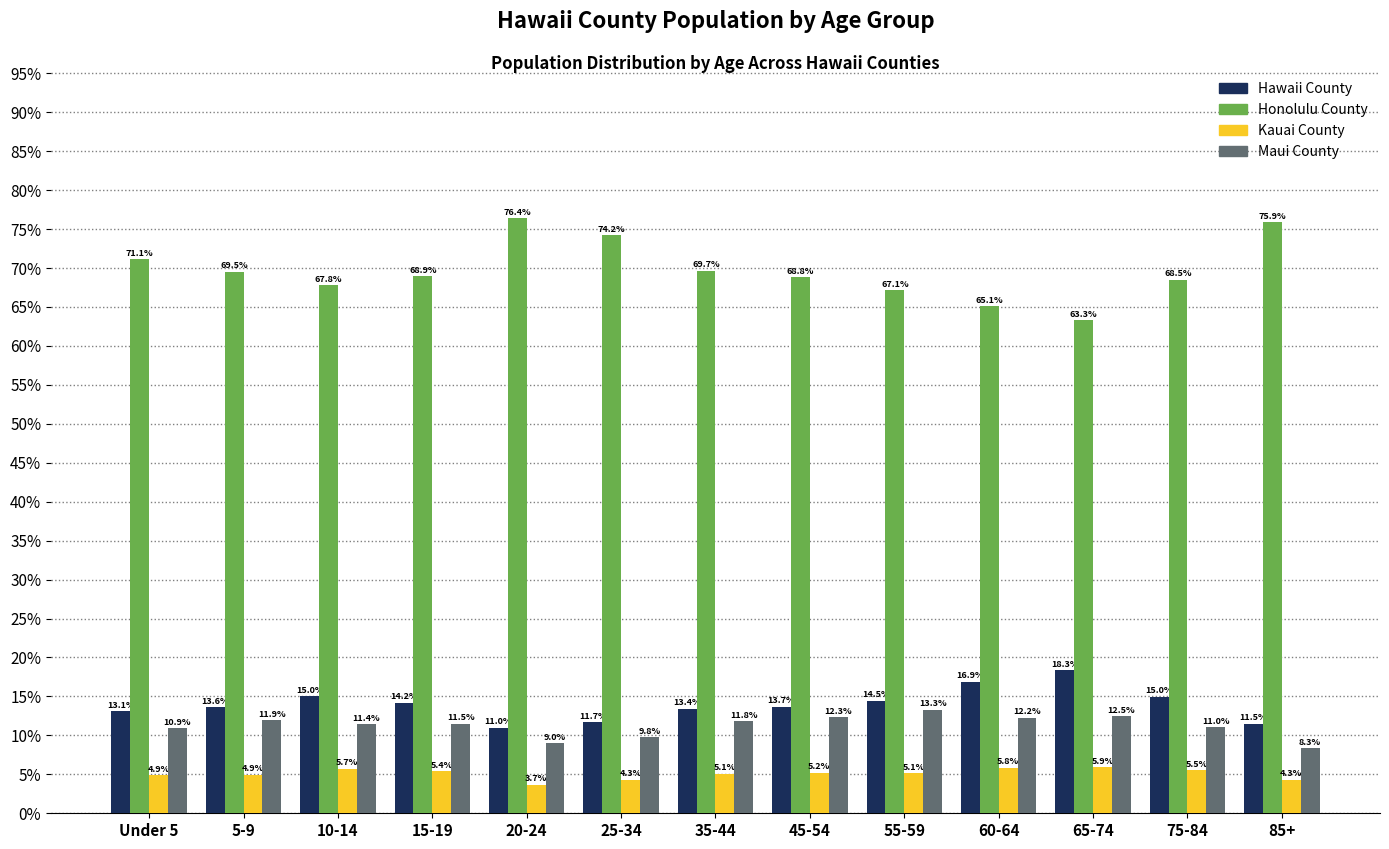

Reading right to left, transcribe all the data shown in this chart.

Hawaii County: 11.5	15.0	18.3	16.9	14.5	13.7	13.4	11.7	11.0	14.2	15.0	13.6	13.1
Honolulu County: 75.9	68.5	63.3	65.1	67.1	68.8	69.7	74.2	76.4	68.9	67.8	69.5	71.1
Kauai County: 4.3	5.5	5.9	5.8	5.1	5.2	5.1	4.3	3.7	5.4	5.7	4.9	4.9
Maui County: 8.3	11.0	12.5	12.2	13.3	12.3	11.8	9.8	9.0	11.5	11.4	11.9	10.9